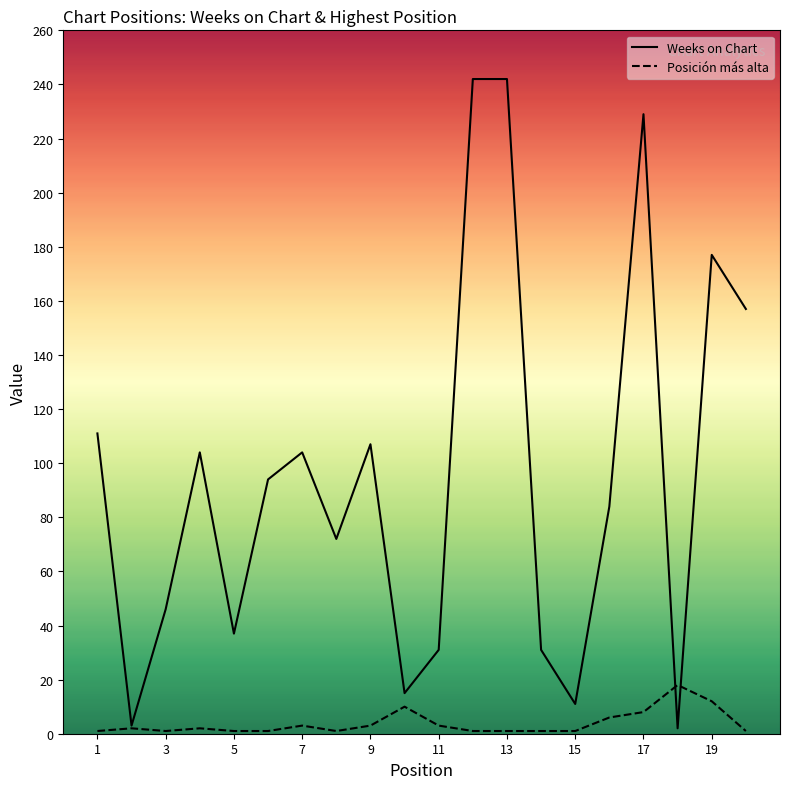

Which series has the largest range (max minus min)?

Weeks on Chart